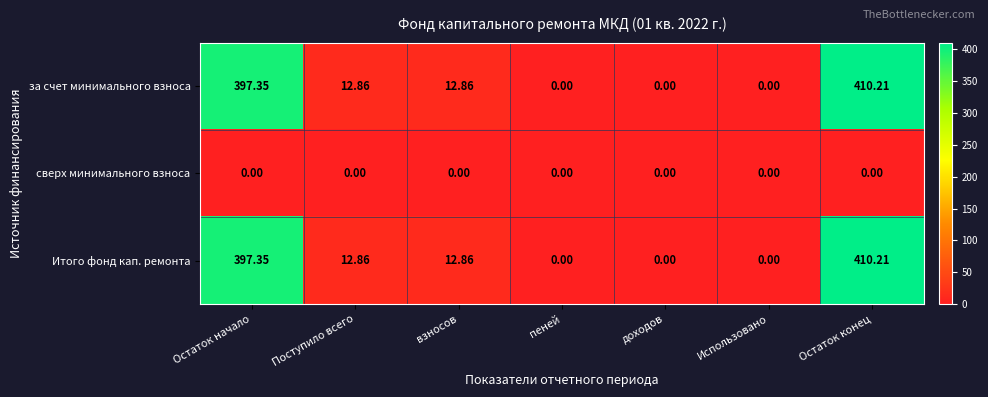

What is the spread (max minus min) of values at Остаток конец?

410.2